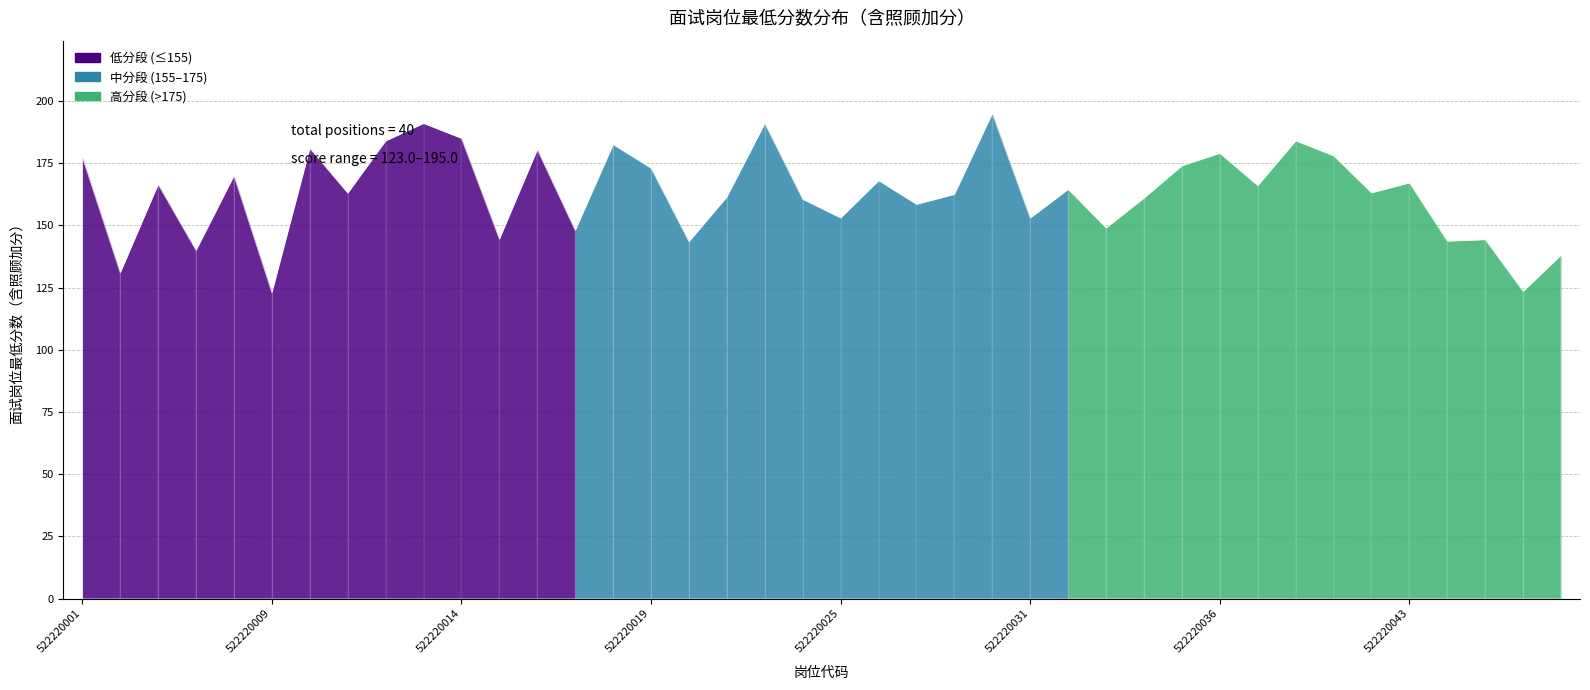

What is the greatest value displayed?

195.0